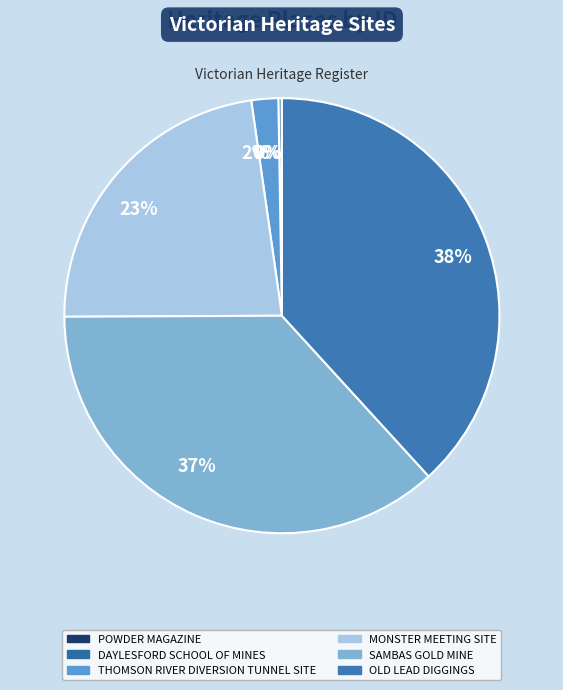

To the nearest percent, what portion does THOMSON RIVER DIVERSION TUNNEL SITE represent?

2%